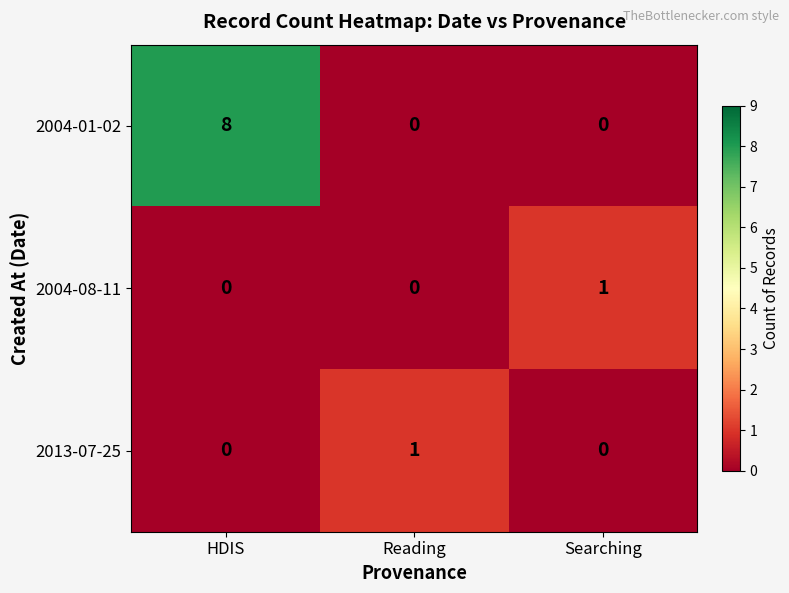

At which category is the sum across all series the highest?

HDIS